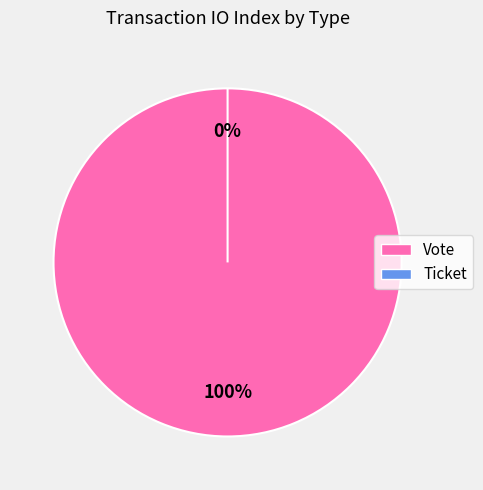

What is the largest slice in the pie chart?

Vote